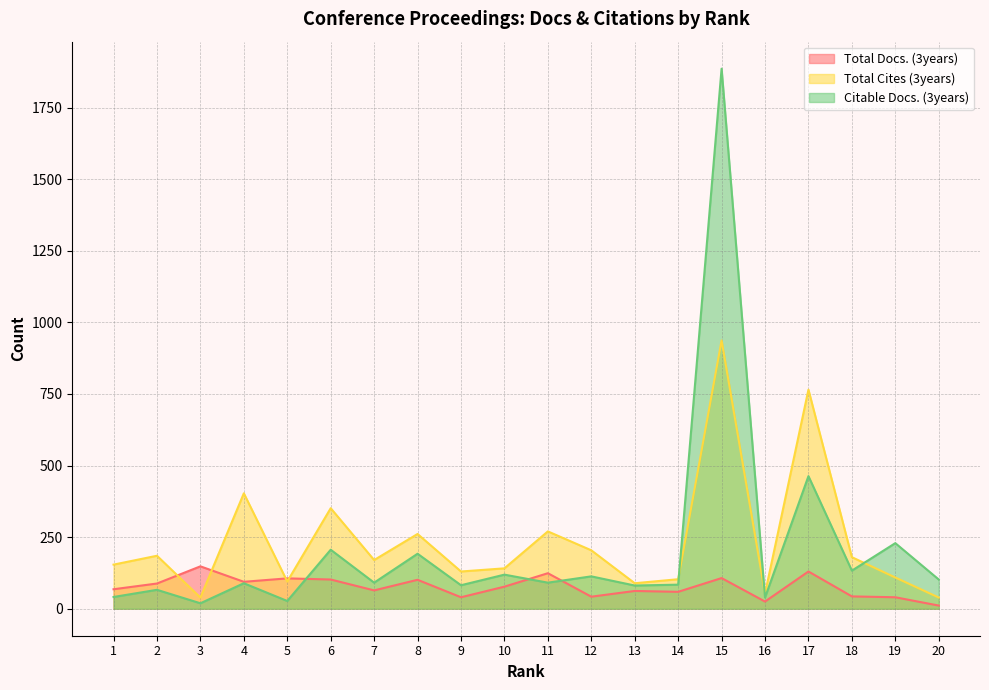

Where is the first local minimum for Total Cites (3years)?

3